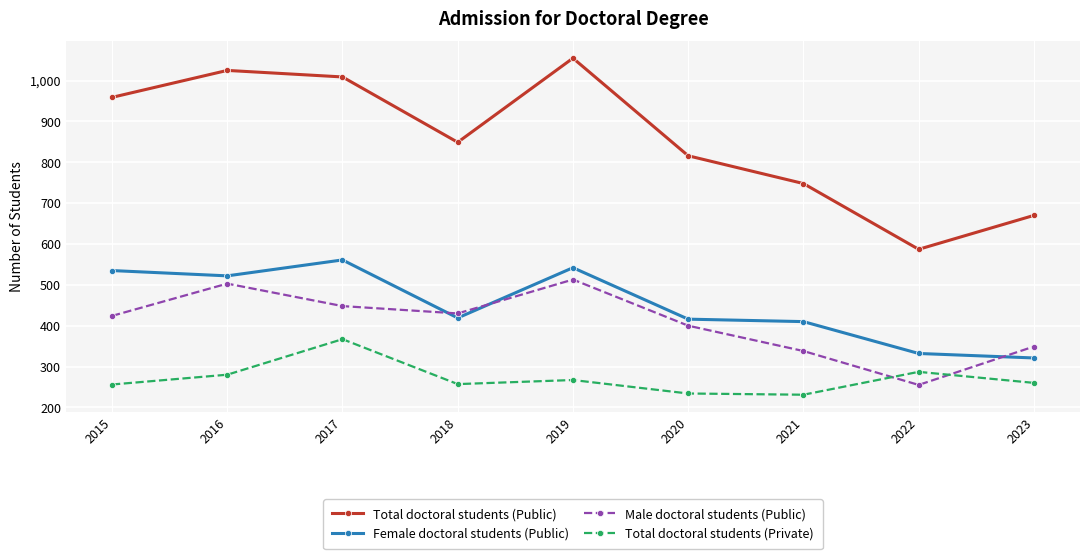

Does the chart have visible grid lines?

Yes